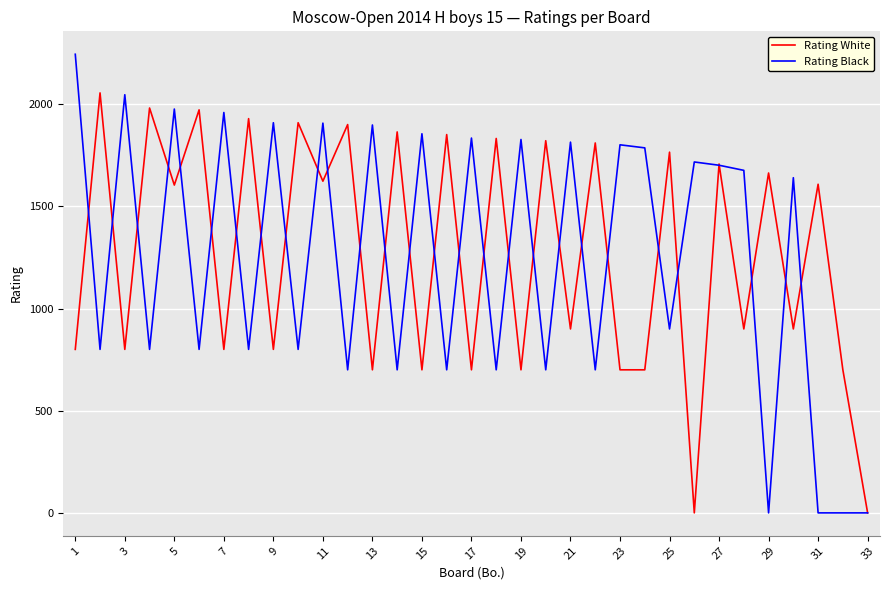

Which series has the widest spread of values?

Rating Black